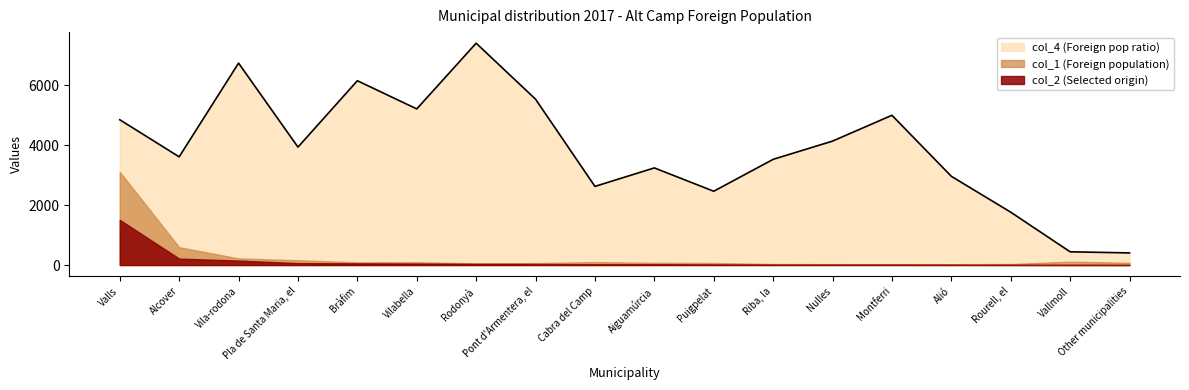

What is the value of the col_4 (Foreign pop ratio) point at the 5th from the left?

6154